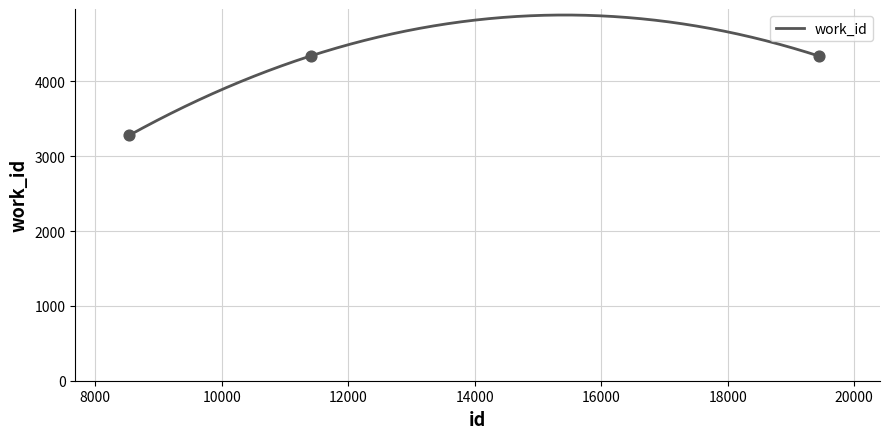

Which has a higher value, 8540 or 19436?

19436